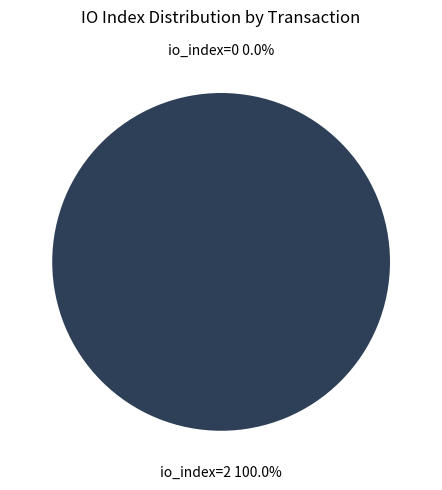

True or false: io_index=2 accounts for 100% of the total.

True